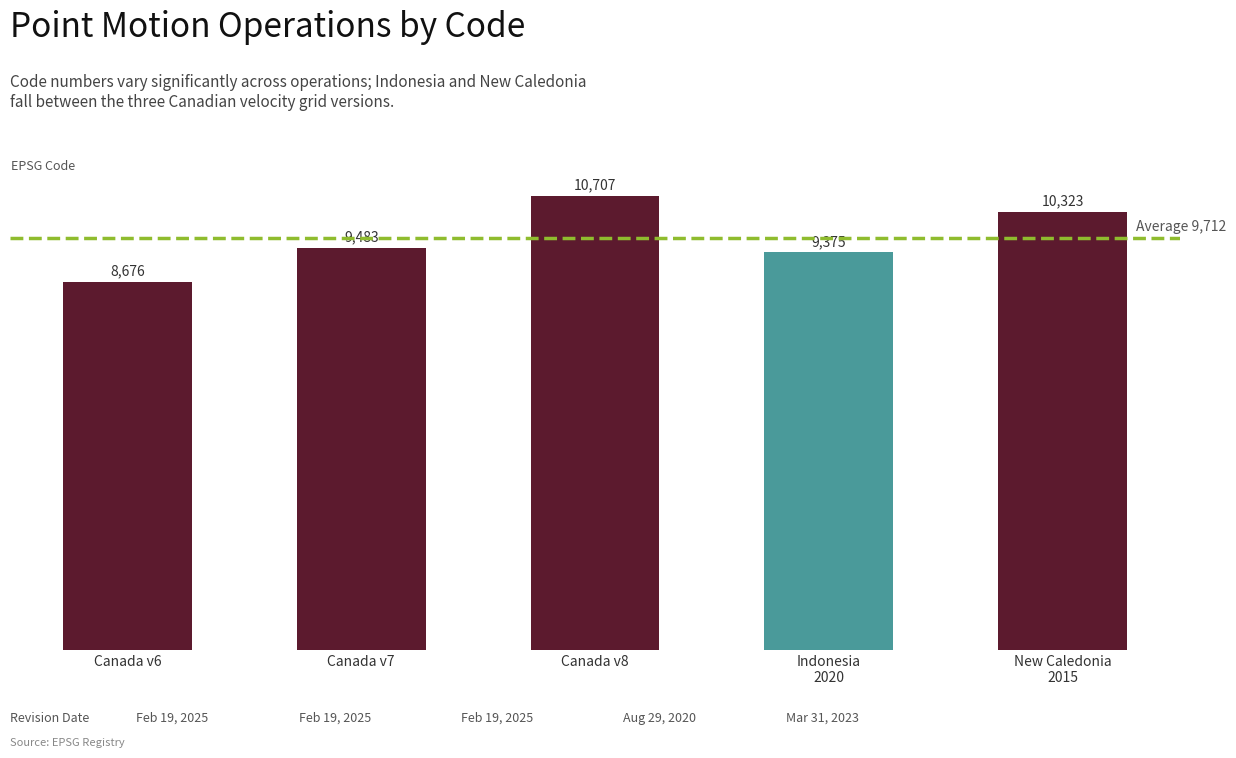

What is the change in value from Canada v7 to New Caledonia
2015?

+840